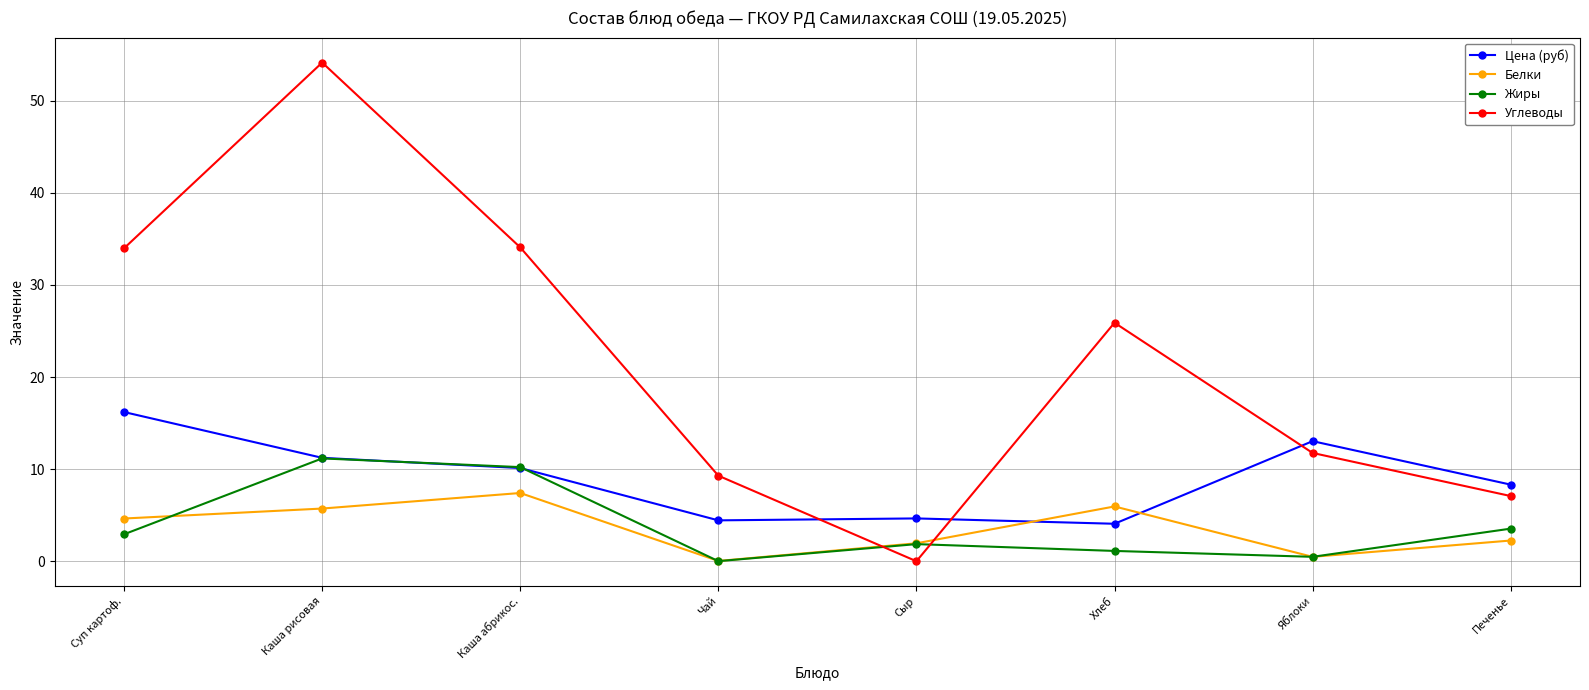

Where is the first local minimum for Углеводы?

Сыр